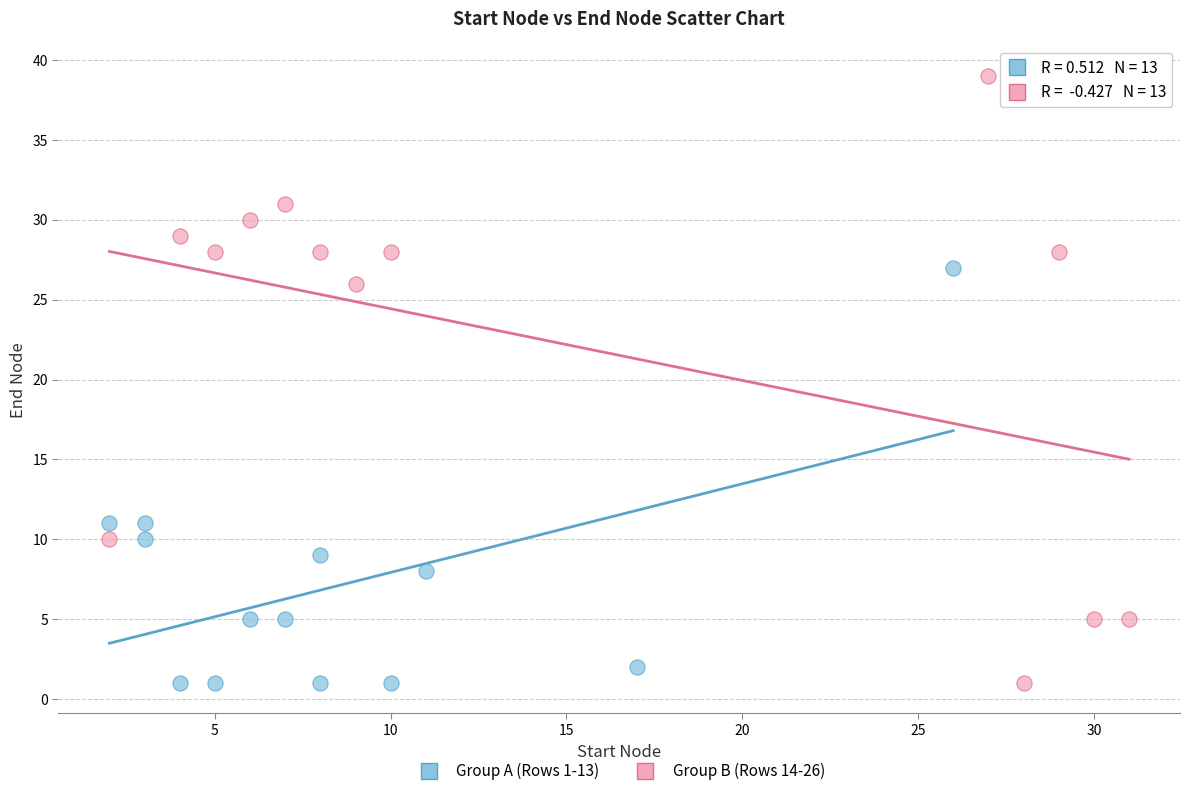

Which series has the largest Y range (max minus min)?

Group B (Rows 14-26)